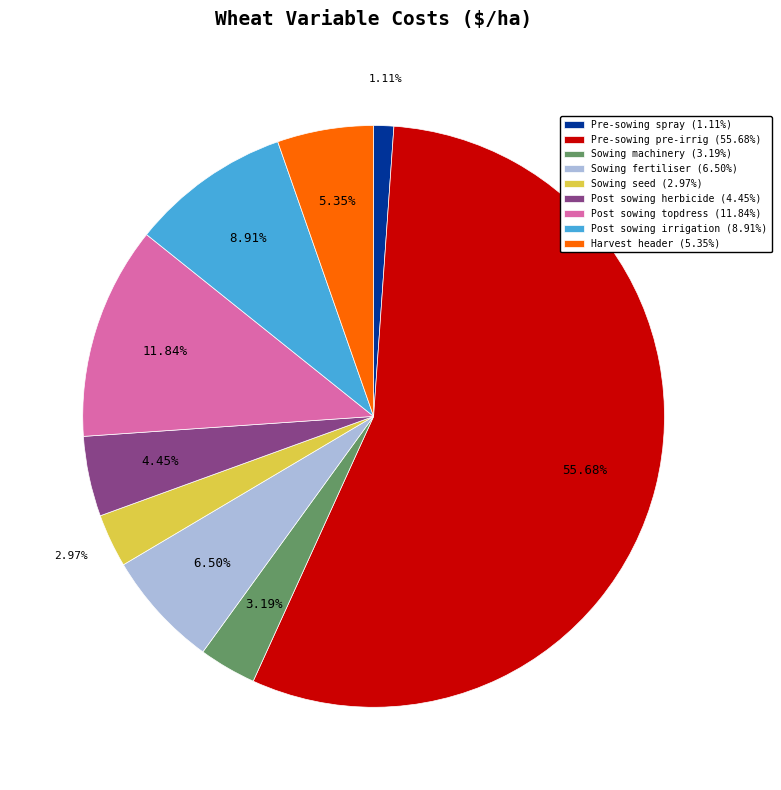

What is the ratio of the value at Post sowing topdress (11.84%) to the value at Sowing fertiliser (6.50%)?

1.8